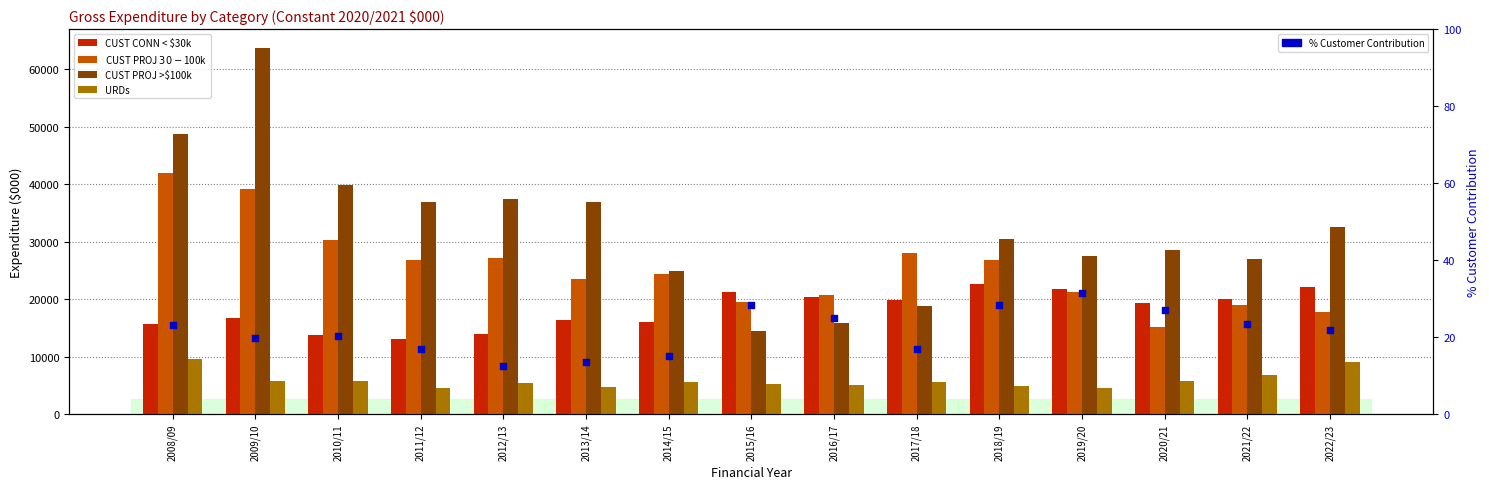

Which series reaches the minimum Y coordinate?

% Customer Contribution